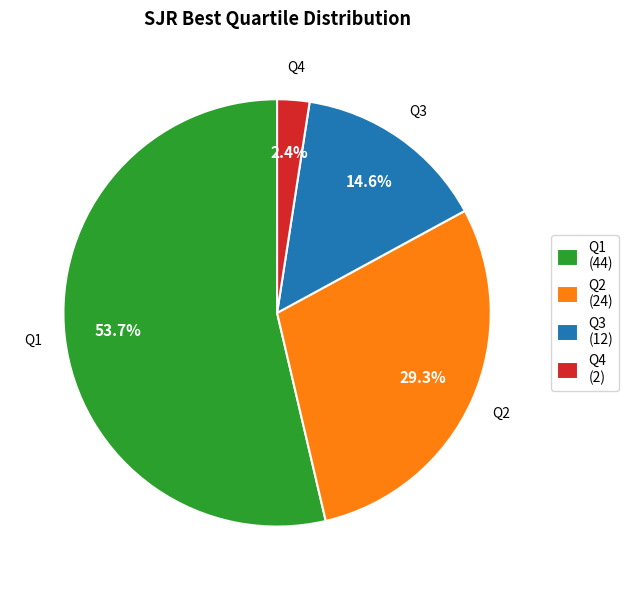

Between Q3 and Q1, which is larger?

Q1